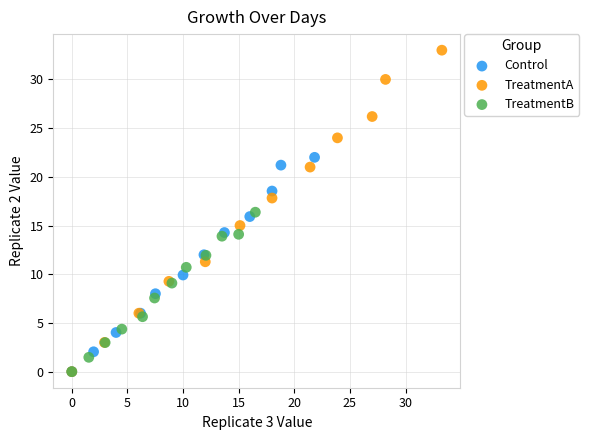

Which series has the widest spread of Y values?

TreatmentA